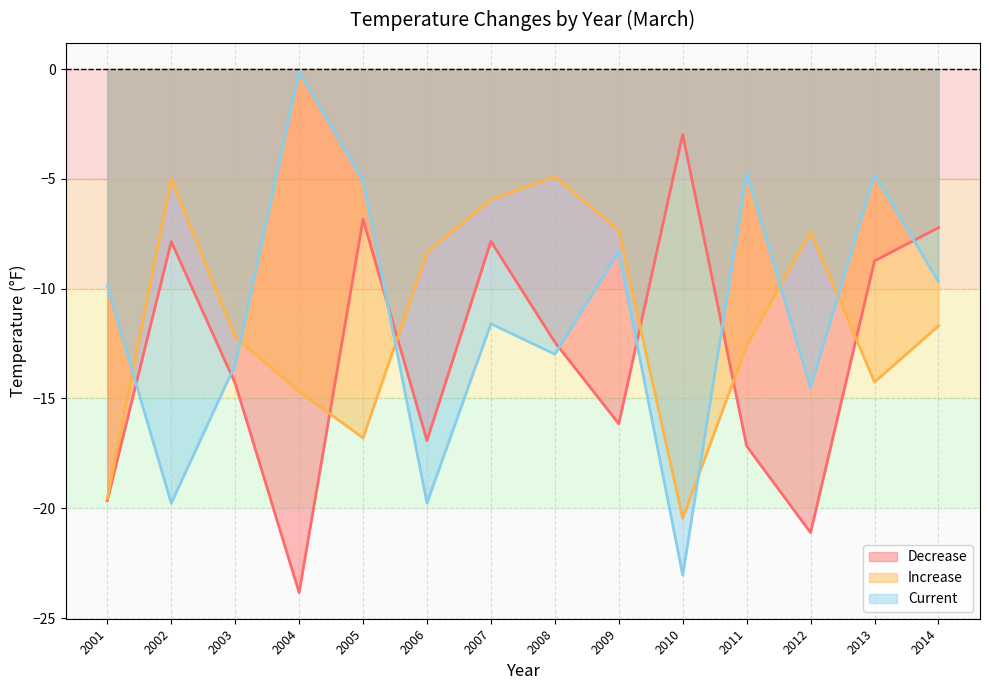

What is the difference between the second highest and second lowest values in the Increase series?

14.5